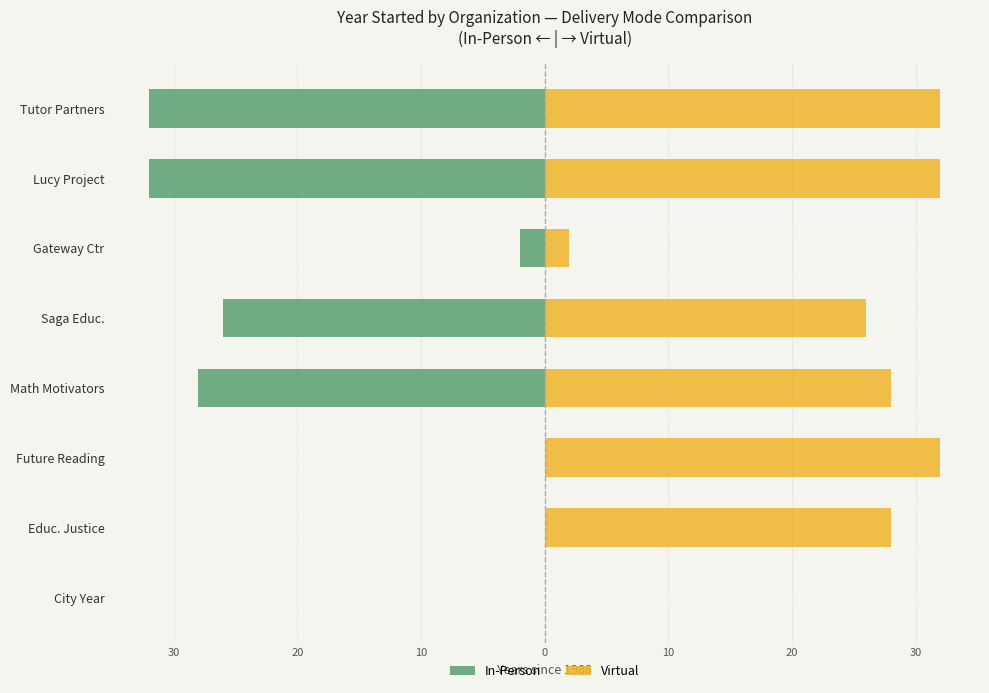

The Virtual series shows 22 at Future Reading. True or false?

False